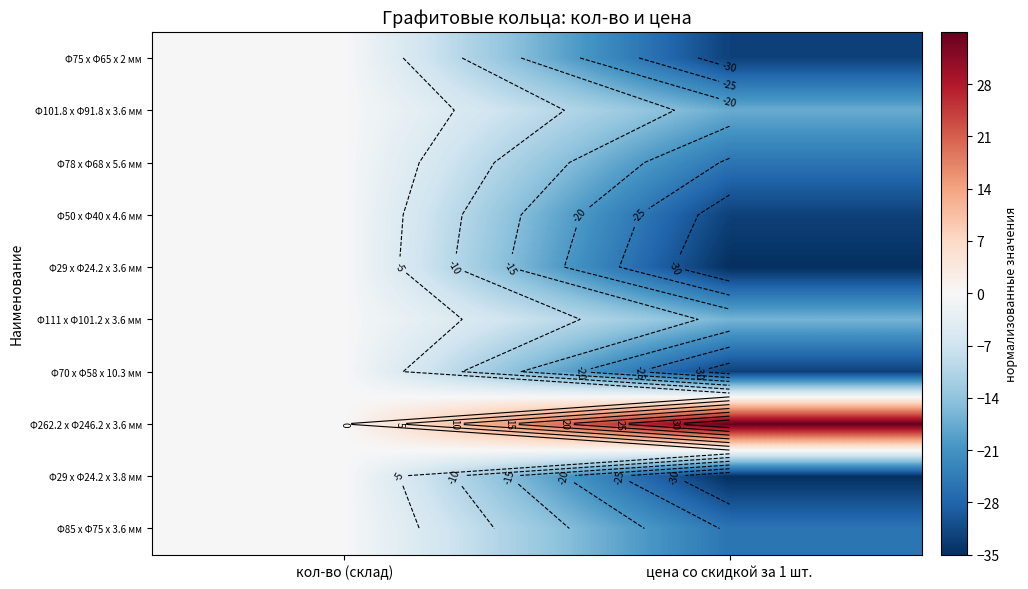

What is the sum of all Φ85 х Φ75 х 3.6 мм values?

-25.7